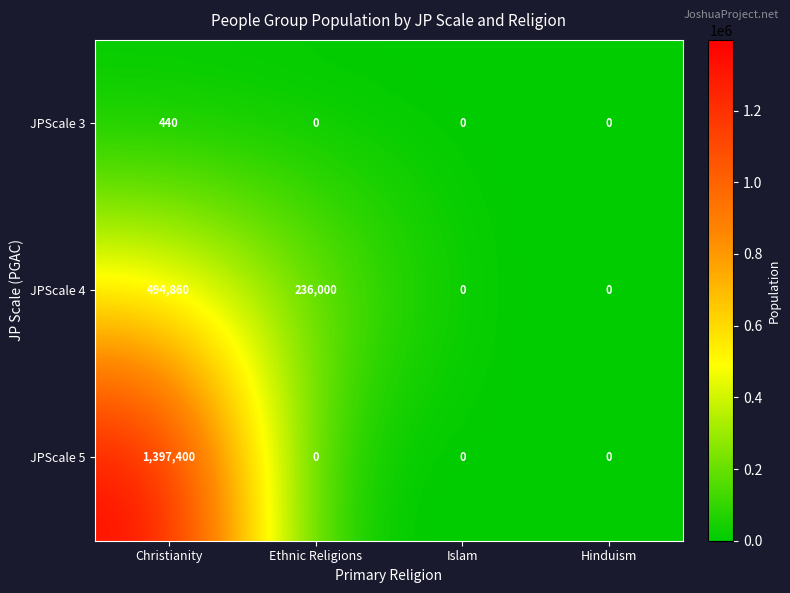

True or false: JPScale 3 has a value of 627 at Christianity.

False